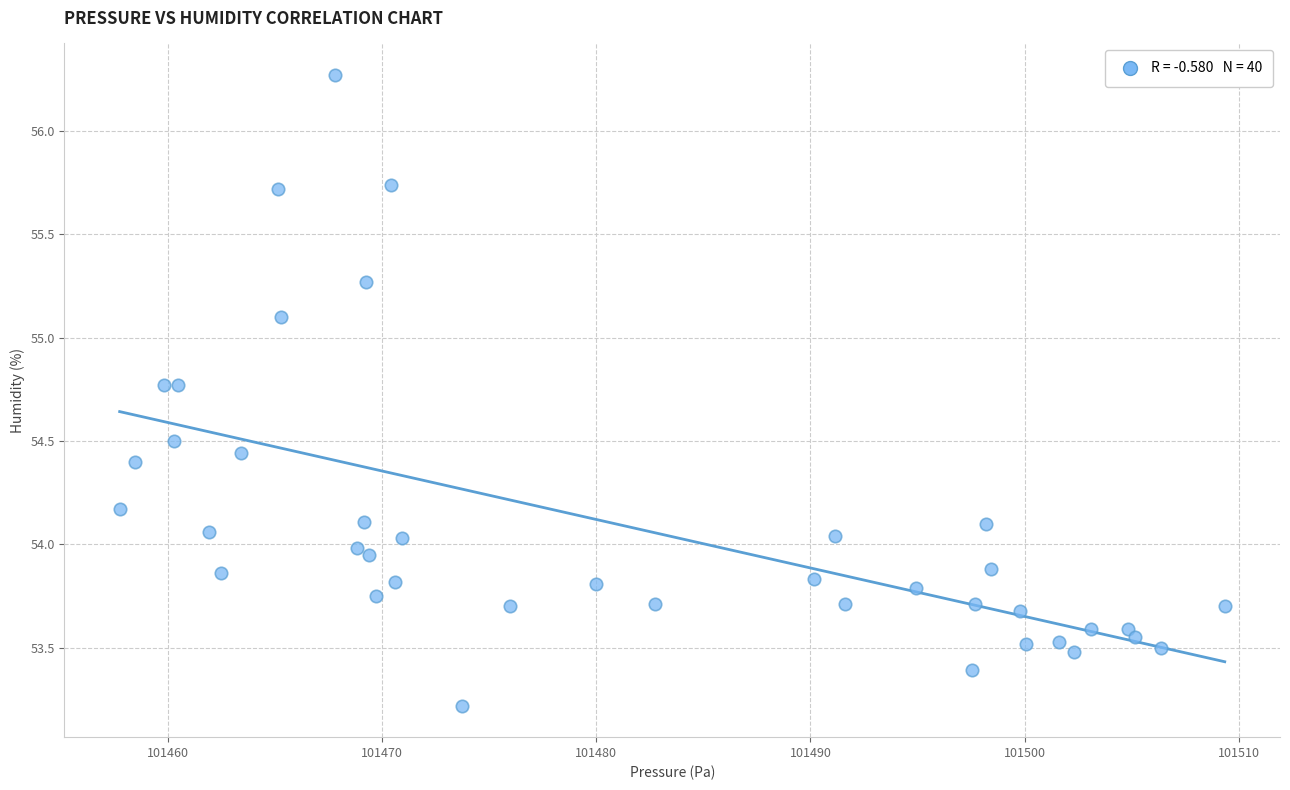

What is the range of X values (max minus min)?

51.6